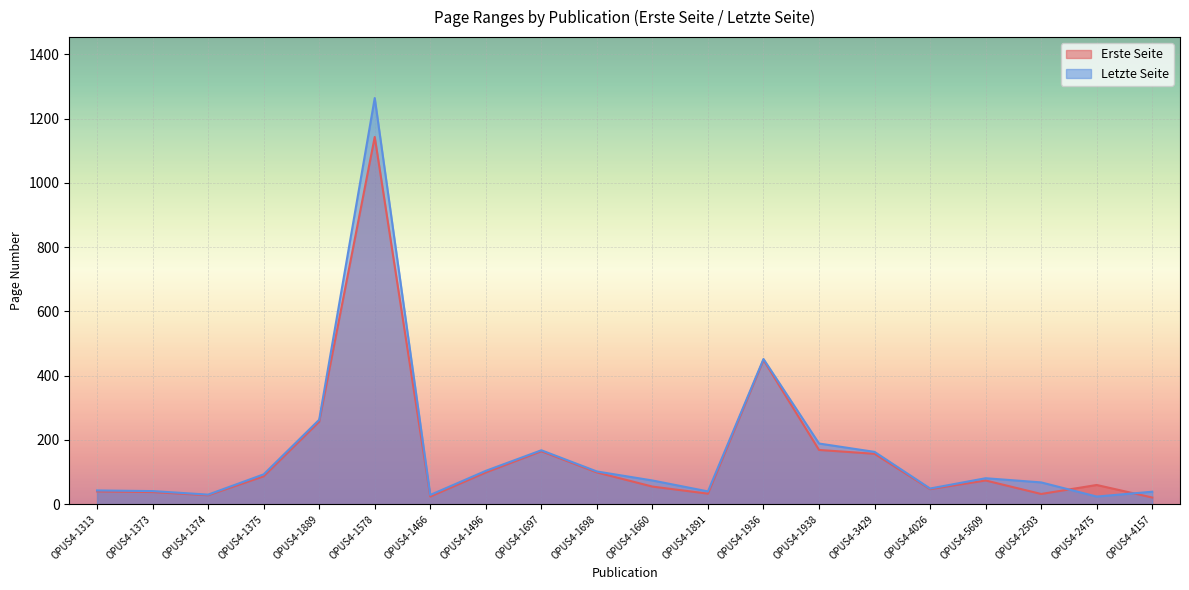

Which has a higher value, OPUS4-1891 or OPUS4-2475?

OPUS4-2475